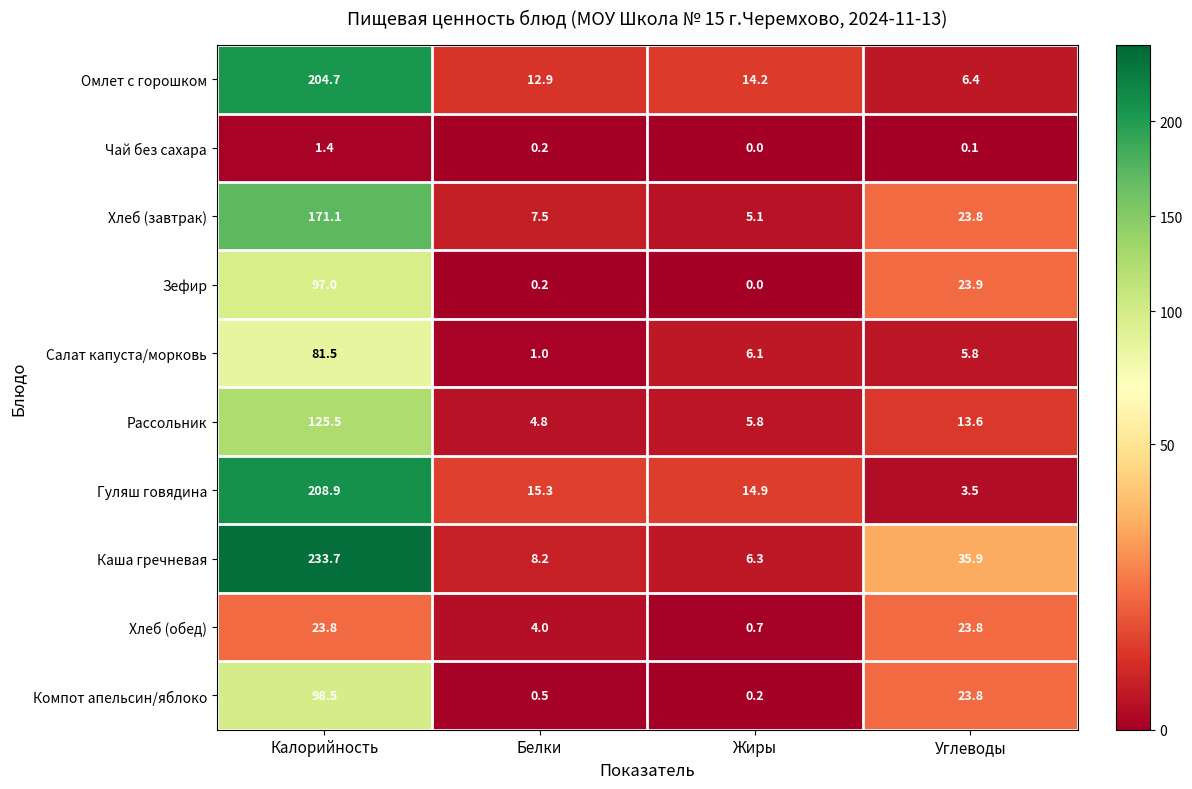

At how many categories does at least one series exceed 41?

1